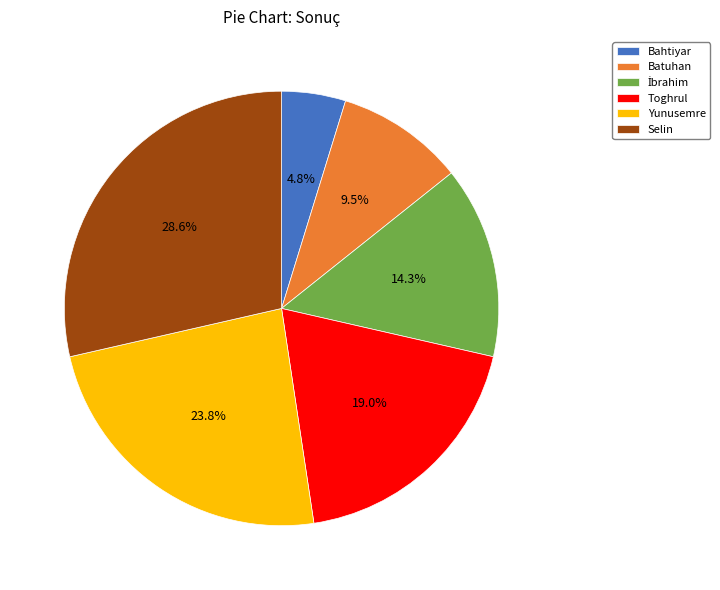

What is the total percentage of Selin and Yunusemre?

52.4%